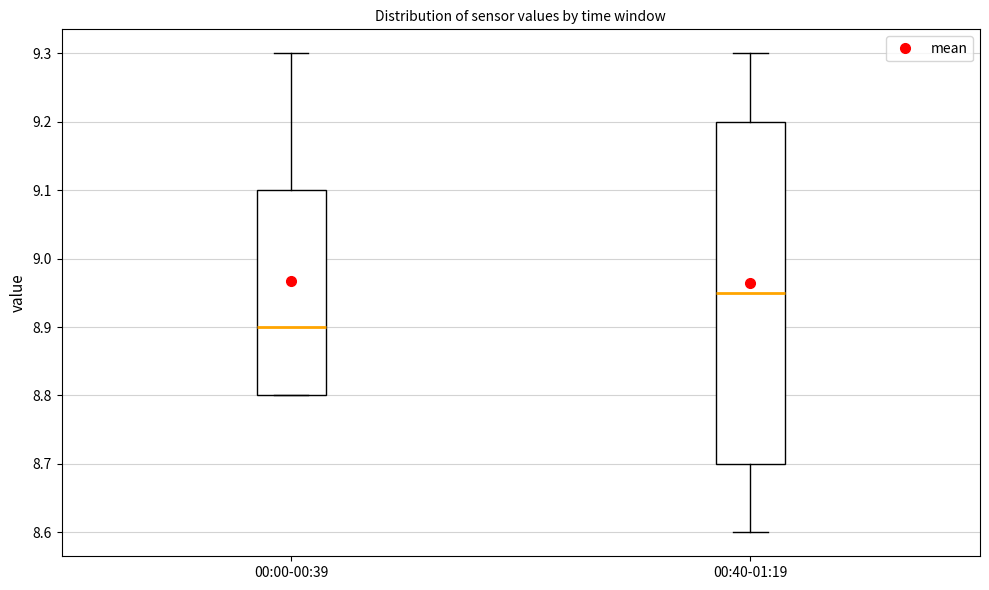

Where is the upper edge of the box for 00:00-00:39 on the y-axis? The values are not printed on the chart, so give them approximately, as read against the axis.

9.10